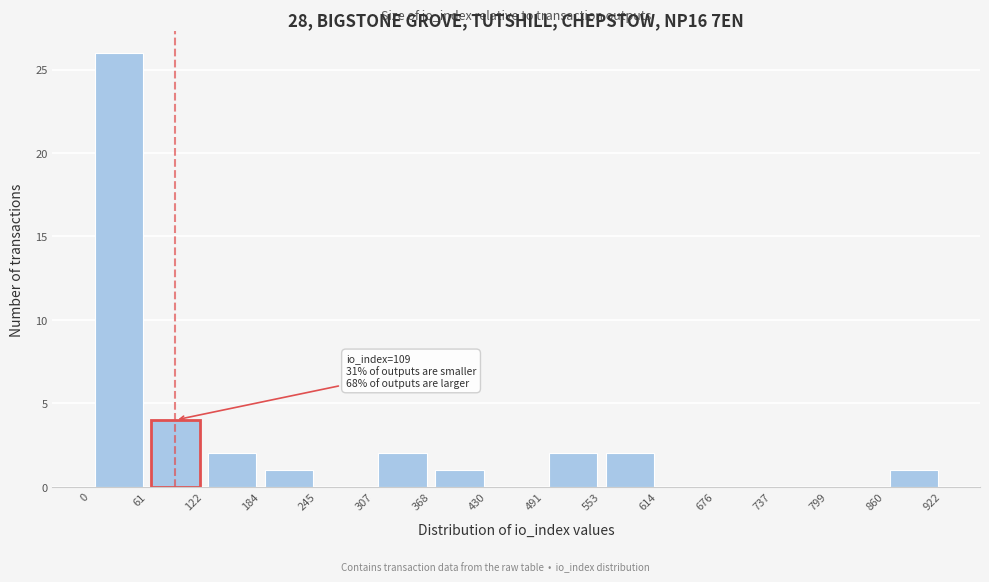

Over which range of the x-axis is the bar tallest?

0 to 61